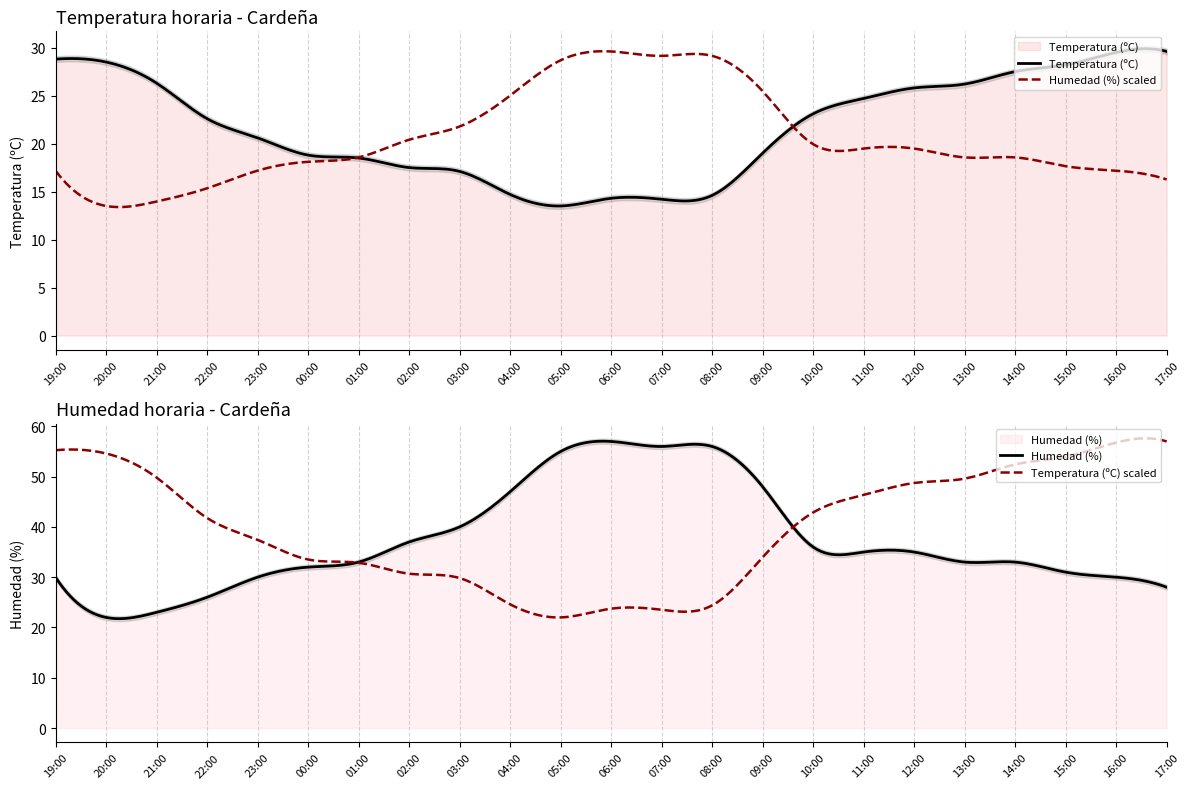

The Humedad (%) series shows 4.6 at 21:00. True or false?

False